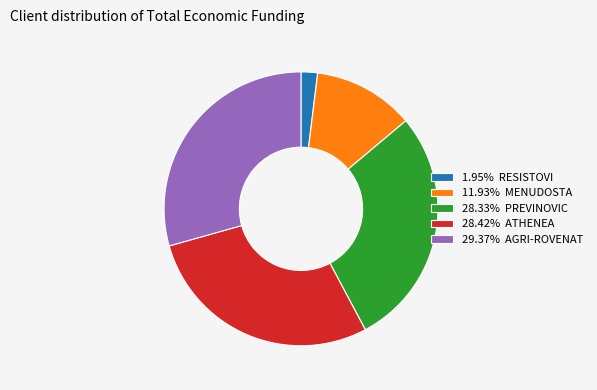

How many segments does this pie chart have?

5